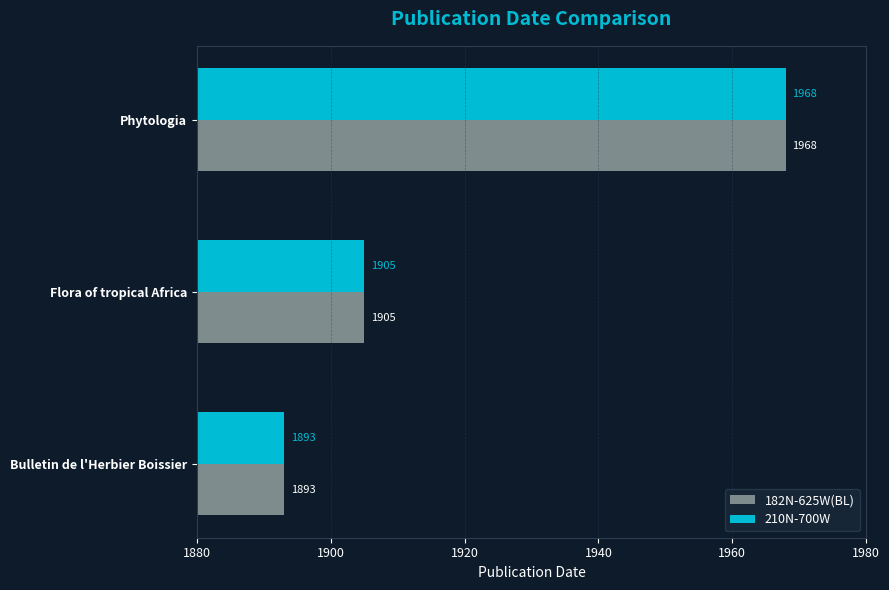

What is the maximum value for 210N-700W?

1968